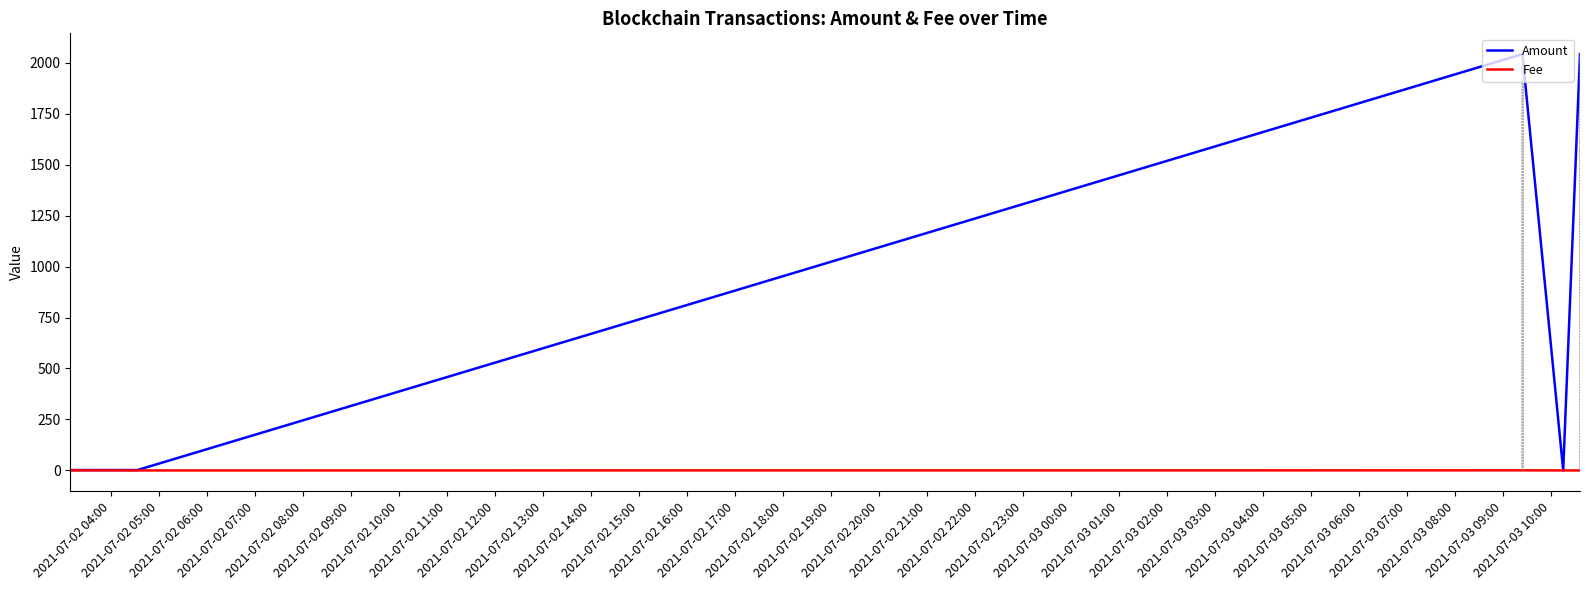

What is the difference between the maximum and minimum values in the Amount series?

2041.1